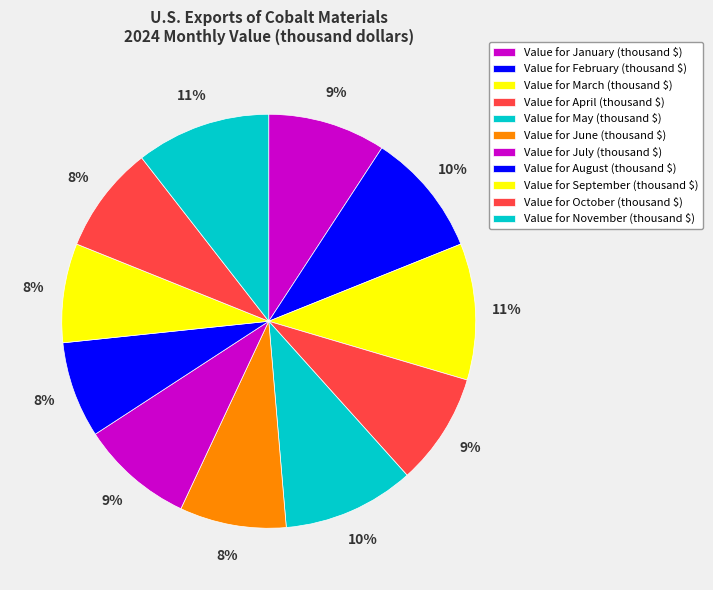

Count the number of slices in the pie.

11